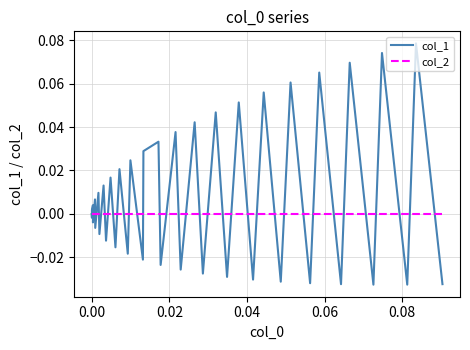

Which series has the largest range (max minus min)?

col_1